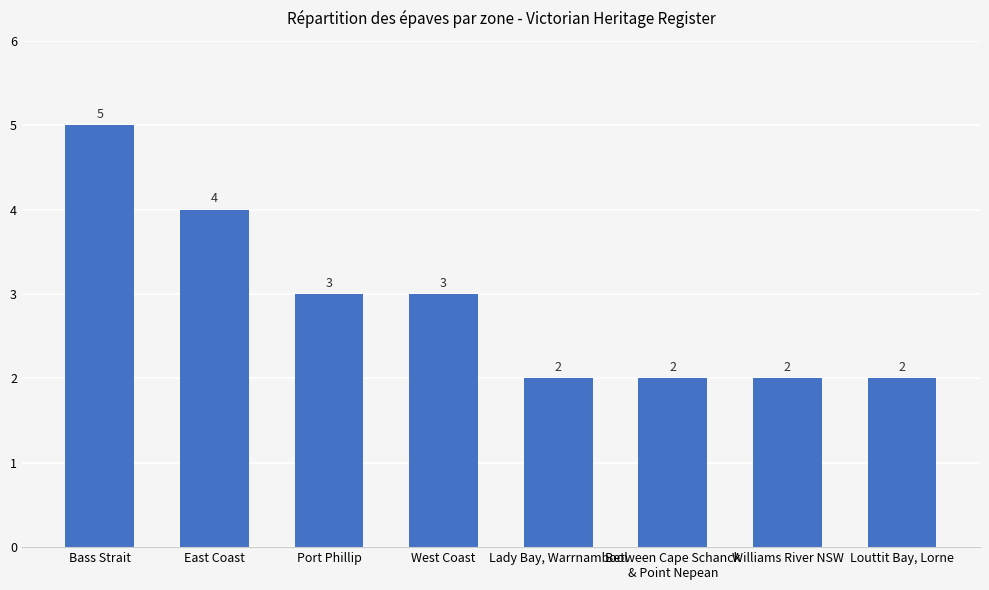

Between Between Cape Schanck
& Point Nepean and West Coast, which is larger?

West Coast